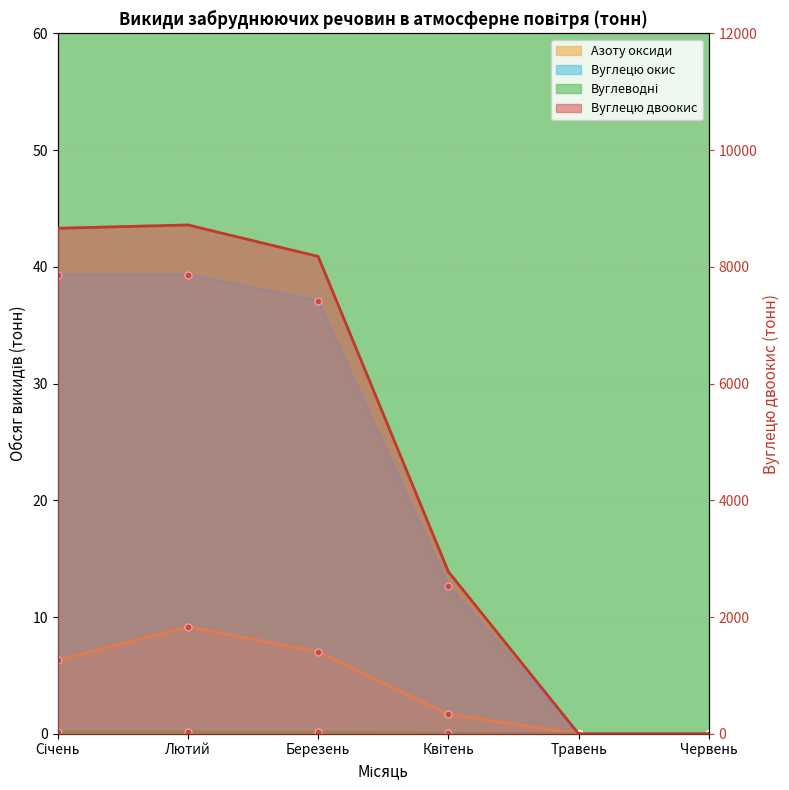

True or false: Азоту оксиди and Вуглецю двоокис cross at least once.

False